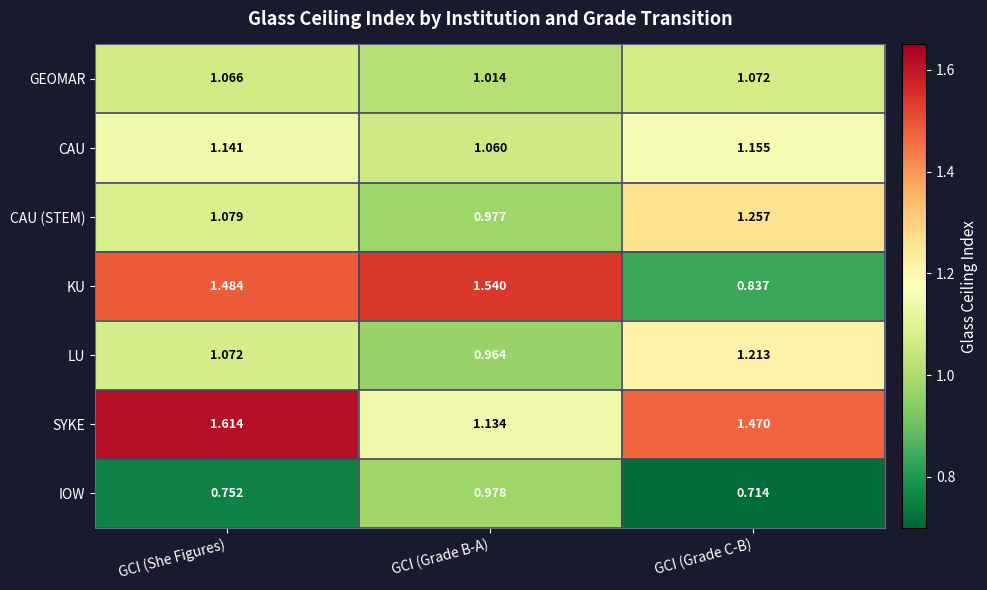

At which category is the sum across all series the highest?

GCI (She Figures)